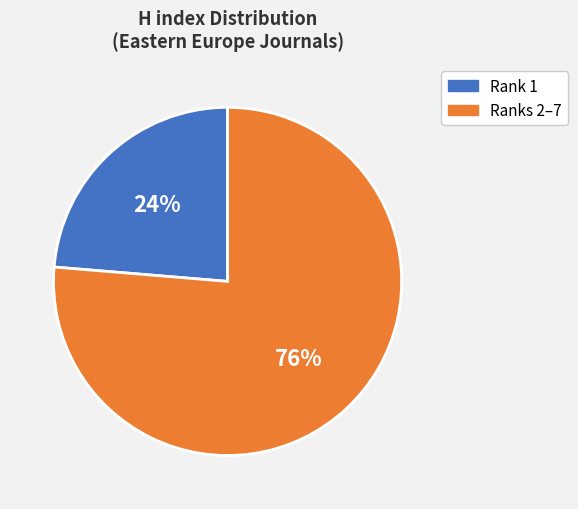

Is there a majority slice in this chart?

Yes